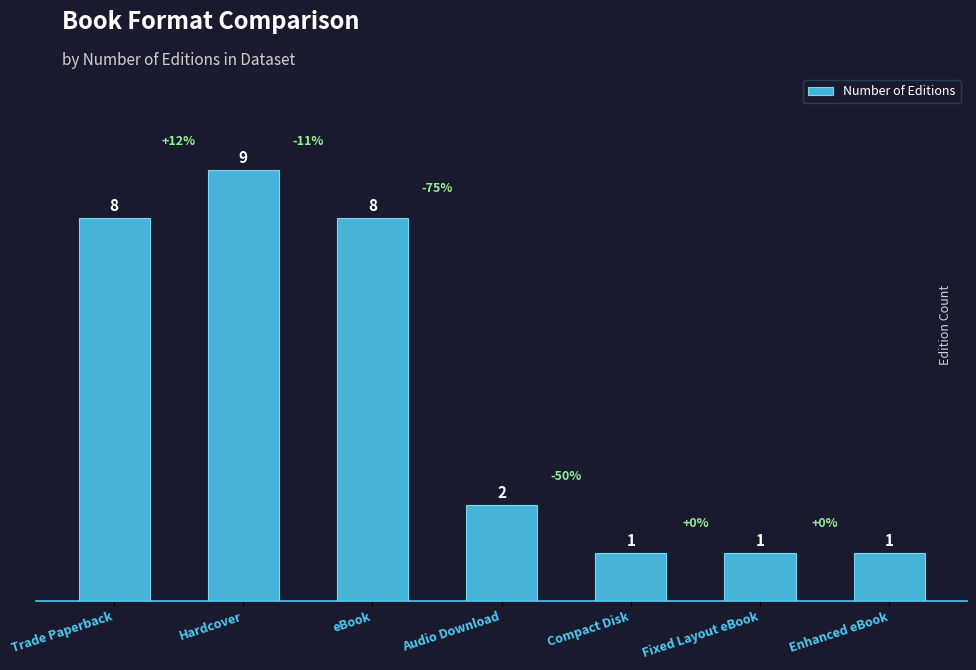

Which category has the highest value across all series?

Hardcover